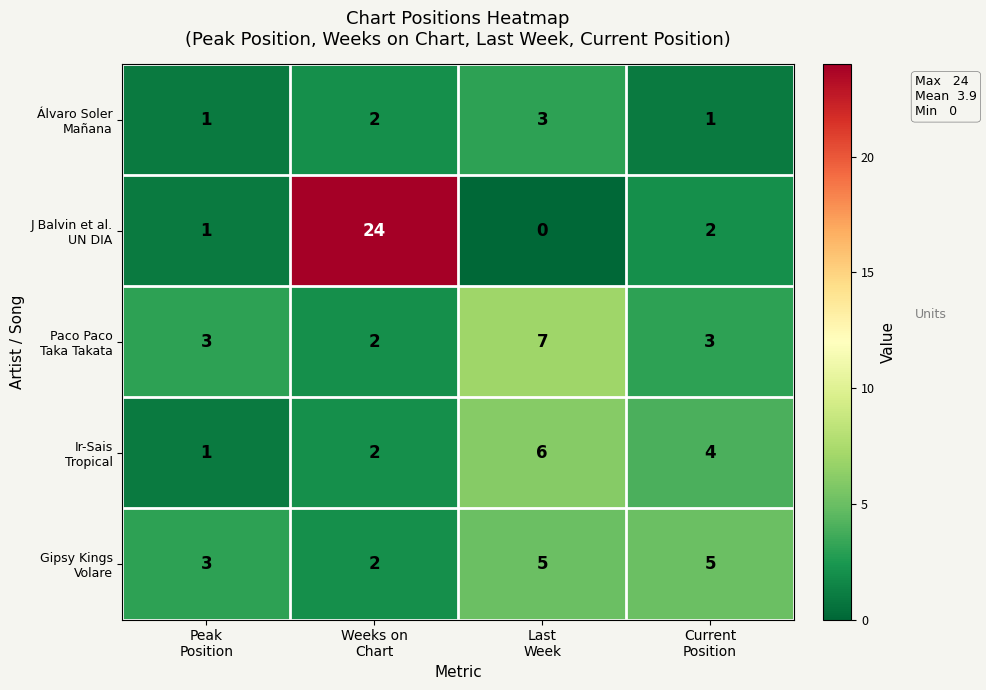

At how many categories does at least one series exceed 17?

1